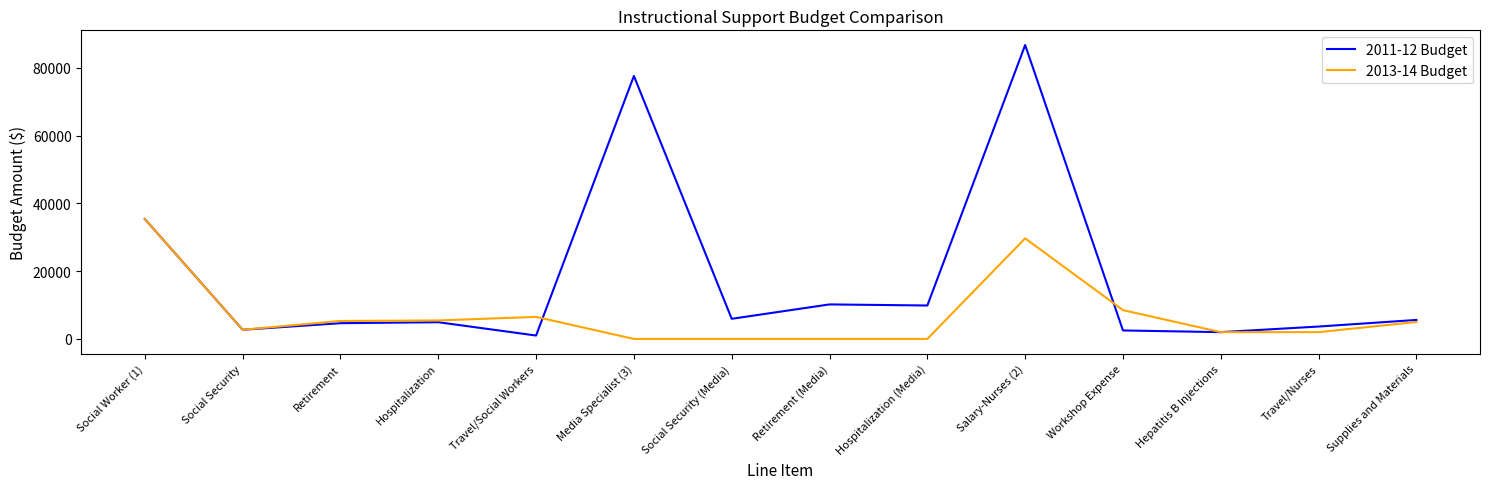

At which category does the chart reach its peak across all series?

Salary-Nurses (2)